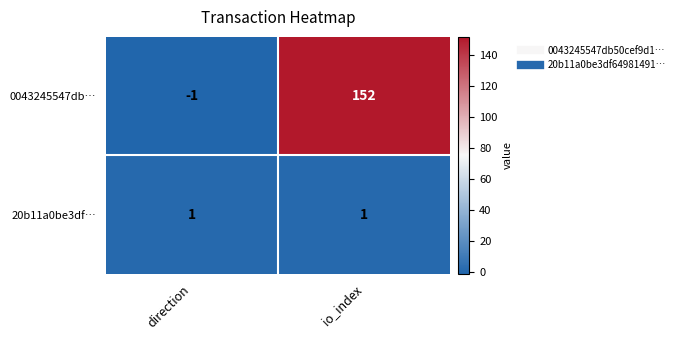

True or false: 20b11a0be3df… has a value of 1 at direction.

True